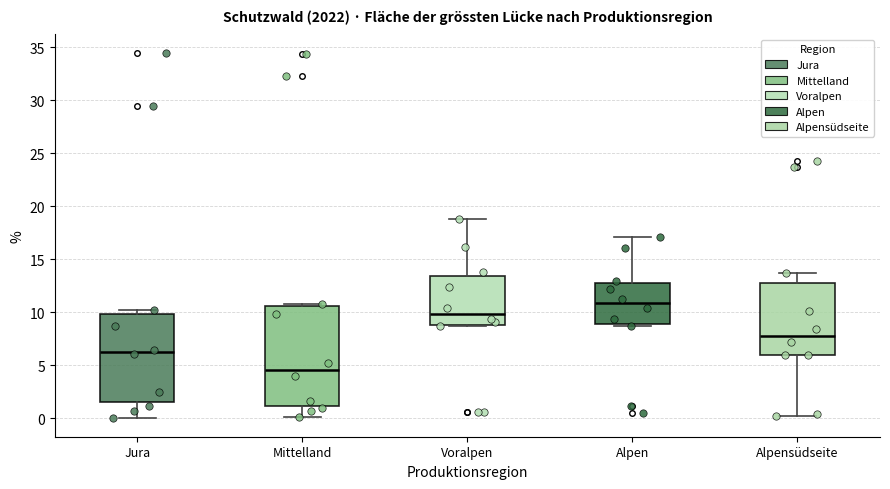

Where is the upper edge of the box for Voralpen on the y-axis? The values are not printed on the chart, so give them approximately, as read against the axis.

13.5